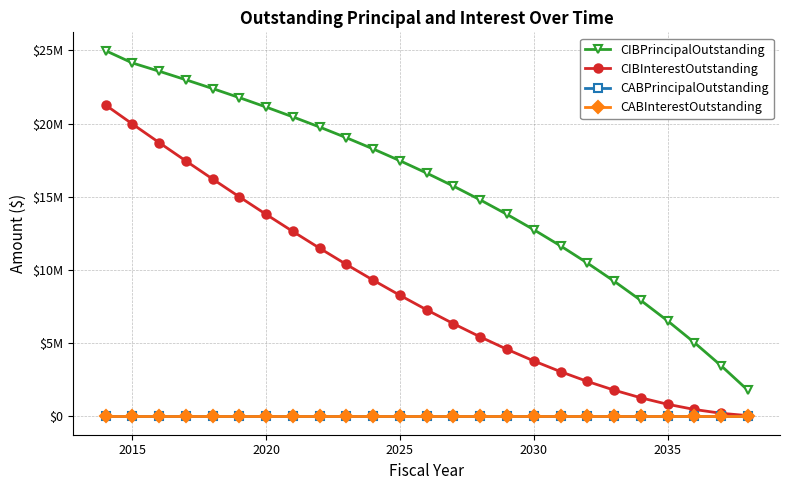

Reading left to right, extract all data points from this chart.

CIBPrincipalOutstanding: 24985000.0	24145000.0	23580000.0	22995000.0	22395000.0	21775000.0	21130000.0	20460000.0	19765000.0	19035000.0	18270000.0	17465000.0	16620000.0	15730000.0	14790000.0	13800000.0	12755000.0	11650000.0	10480000.0	9240000.0	7925000.0	6530000.0	5045000.0	3465000.0	1785000.0
CIBInterestOutstanding: 21271140.9	19978522.1	18706978.3	17452684.6	16216165.8	14997947.1	13801928.3	12632209.5	11489790.8	10379522.0	9306628.3	8272984.5	7280590.7	6332684.5	5432815.7	4583609.5	3790434.5	3059071.9	2393115.7	1796446.9	1273234.4	830550.0	476065.7	215446.9	54665.6
CABPrincipalOutstanding: 0.0	0.0	0.0	0.0	0.0	0.0	0.0	0.0	0.0	0.0	0.0	0.0	0.0	0.0	0.0	0.0	0.0	0.0	0.0	0.0	0.0	0.0	0.0	0.0	0.0
CABInterestOutstanding: 0.0	0.0	0.0	0.0	0.0	0.0	0.0	0.0	0.0	0.0	0.0	0.0	0.0	0.0	0.0	0.0	0.0	0.0	0.0	0.0	0.0	0.0	0.0	0.0	0.0